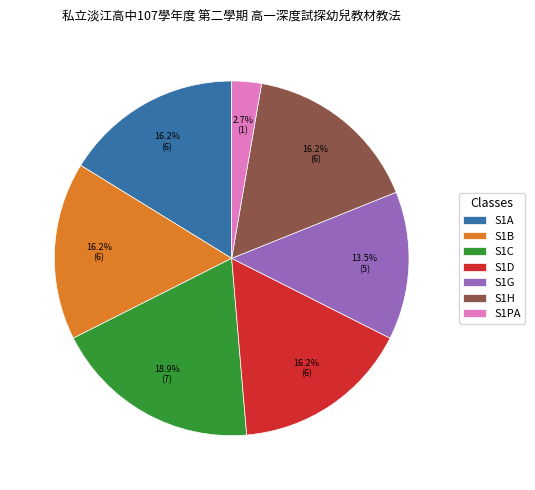

Is it true that S1PA is 3% of the pie?

True